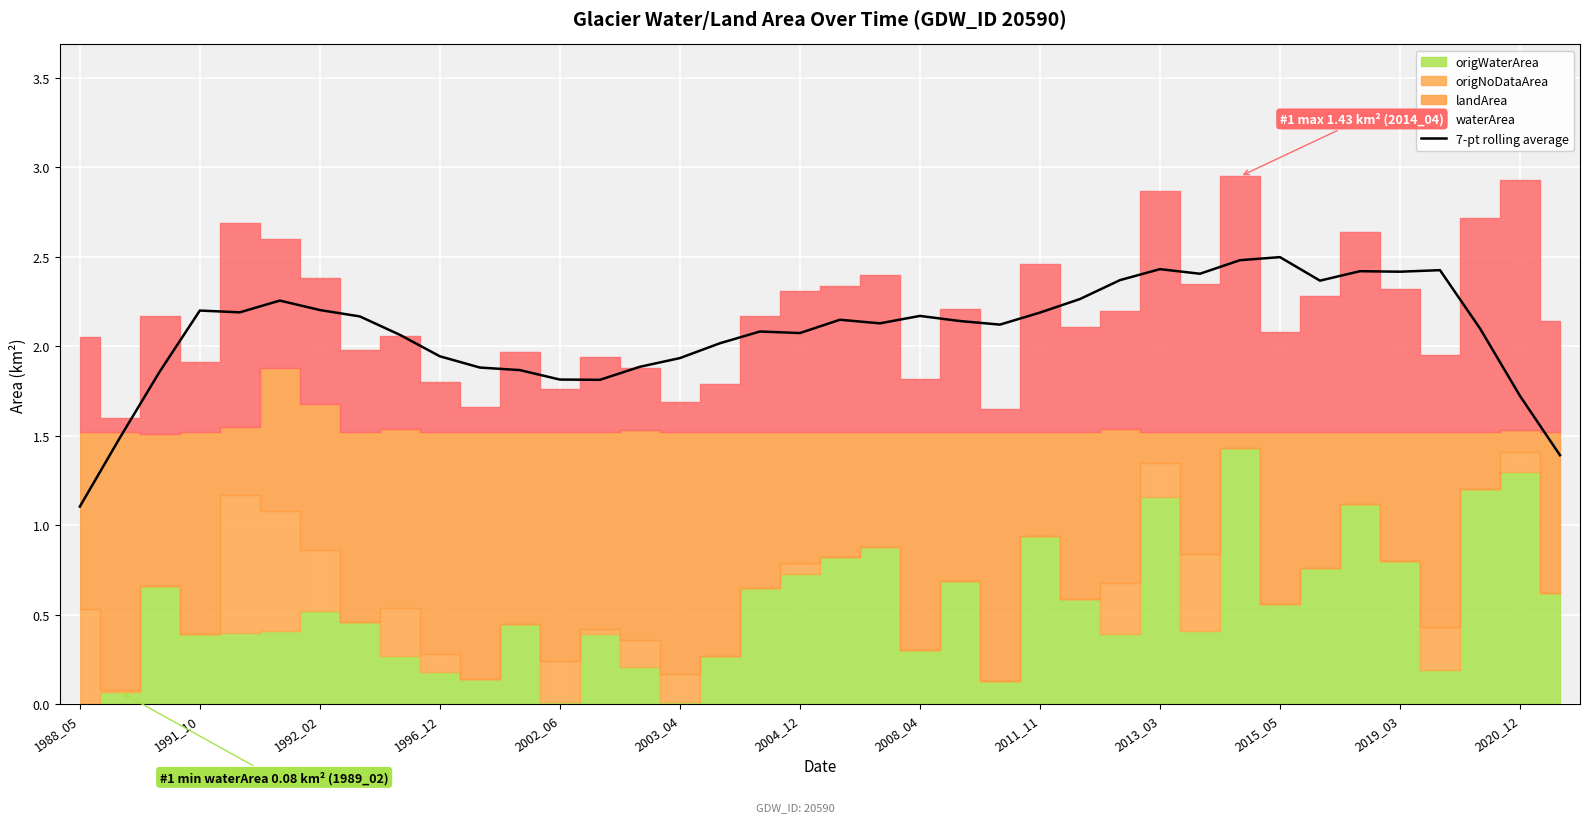

What is the maximum value for 7-pt rolling average?

2.5